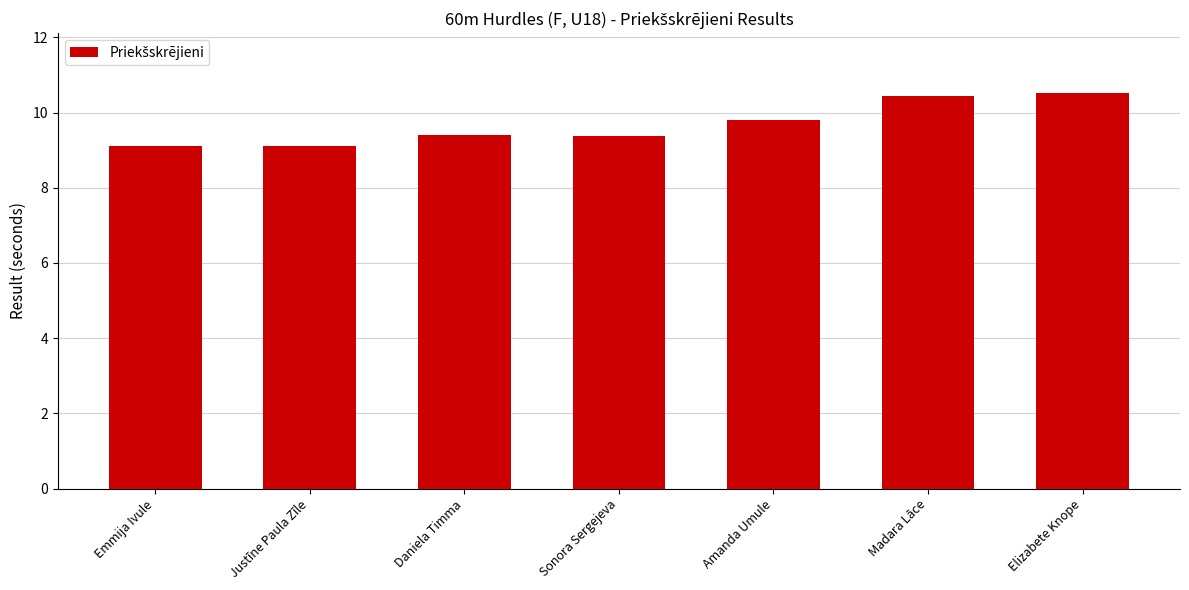

What is the average value?

9.7